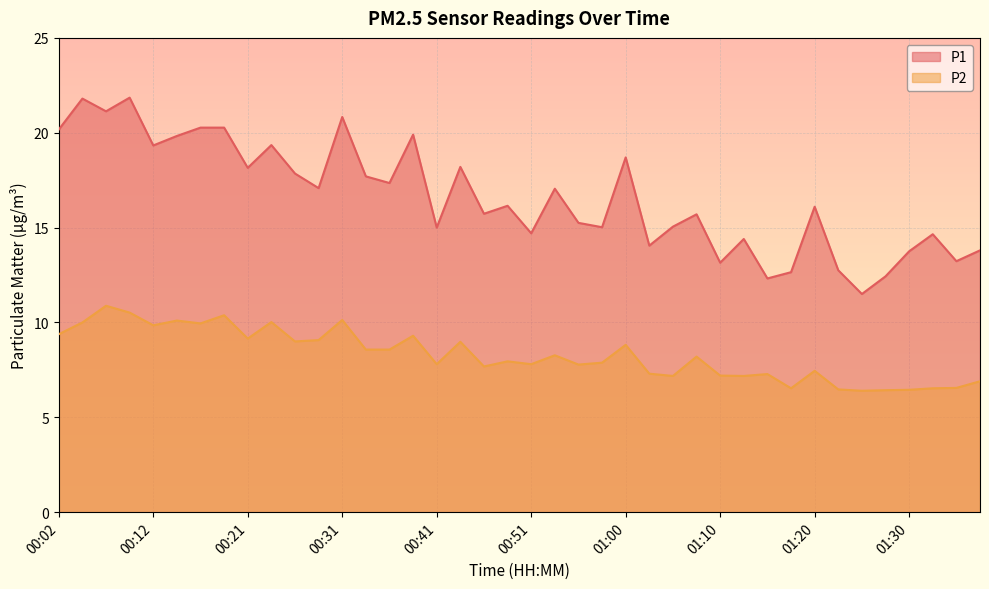

True or false: P2 and P1 cross at least once.

False